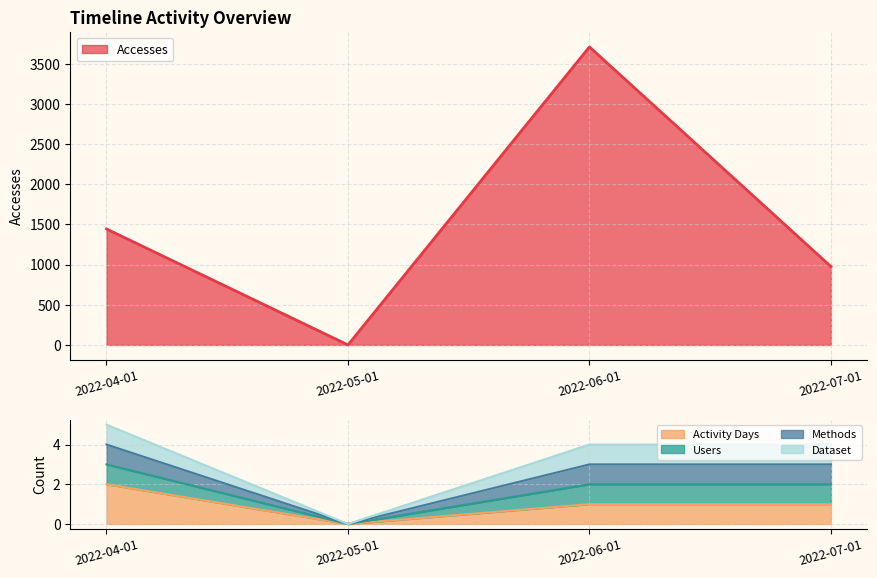

How many values in the Users series are below 1?

1